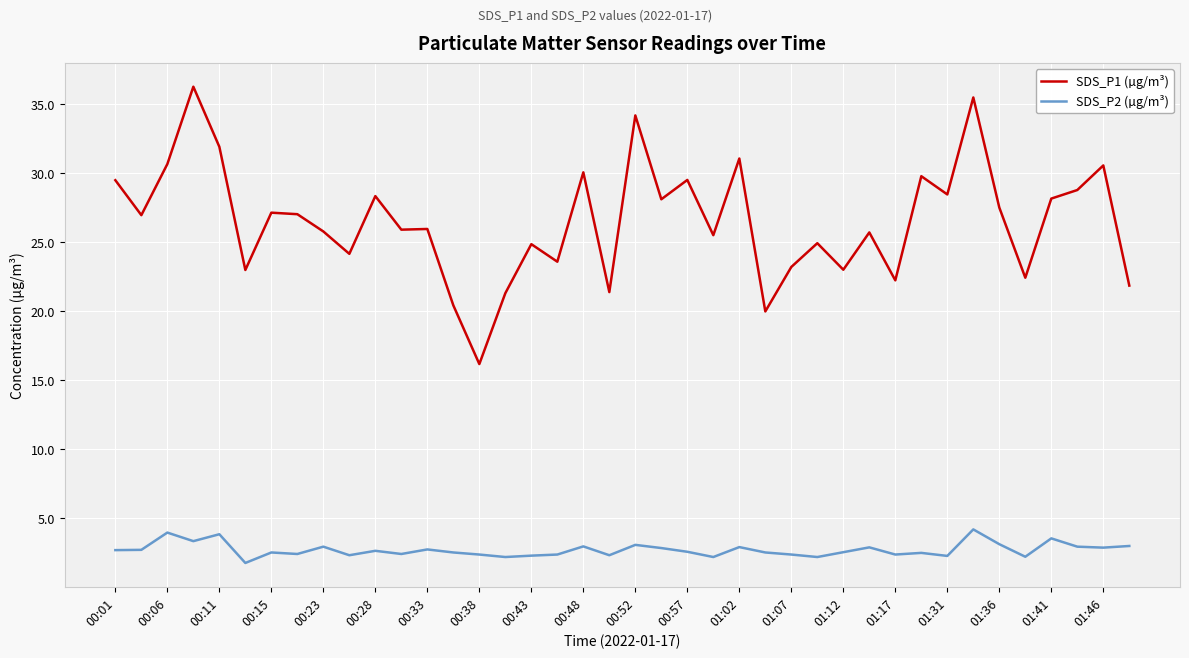

List the series in order of their peak value, lowest first.

SDS_P2 (µg/m³), SDS_P1 (µg/m³)